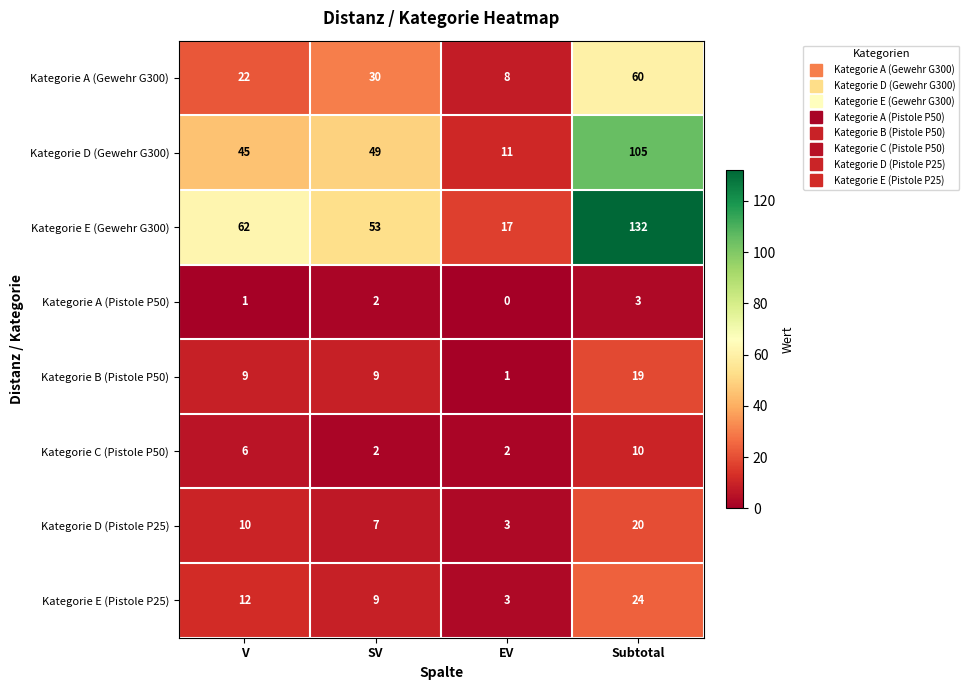

Which category has the lowest value across all series?

EV